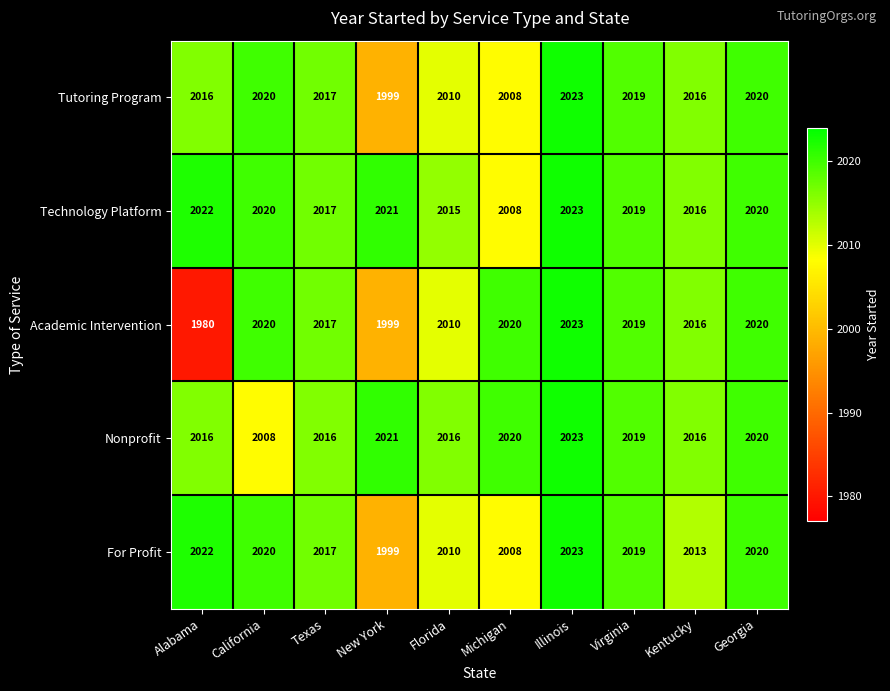

Which label corresponds to the smallest value in the chart?

Alabama